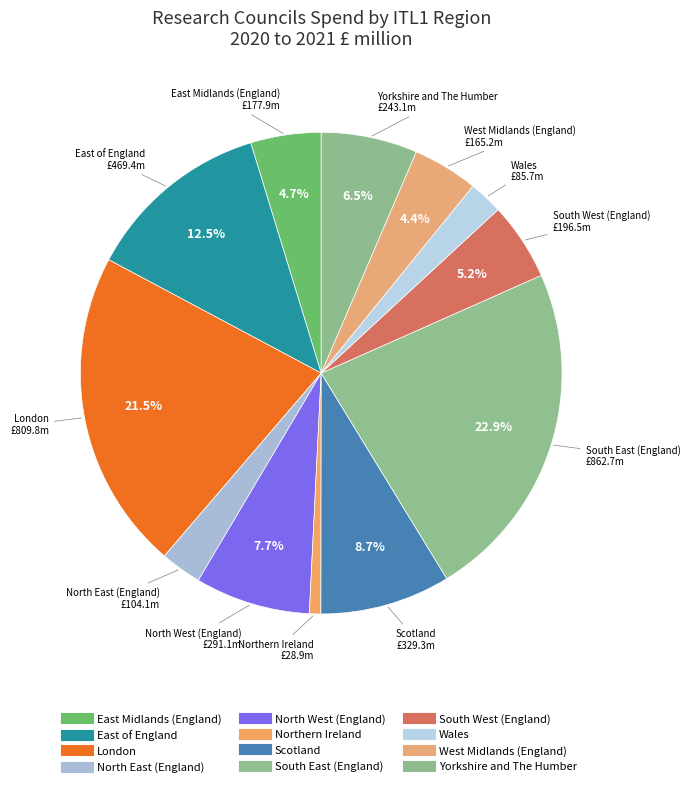

How many segments does this pie chart have?

12